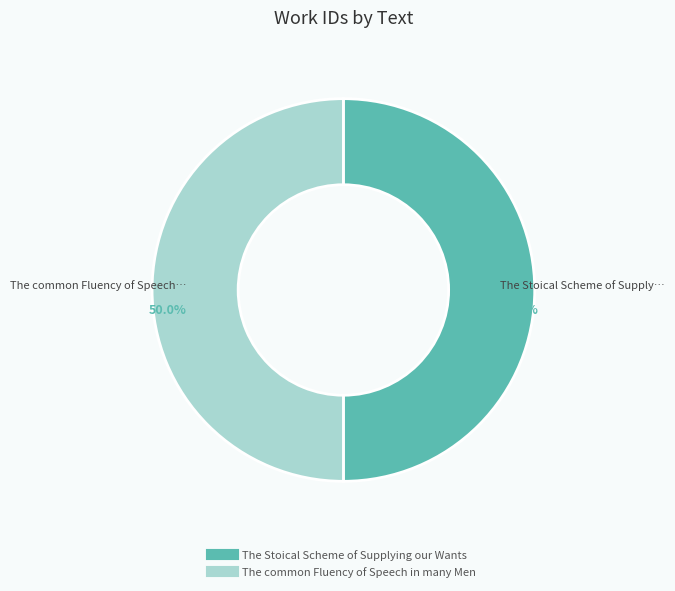

What is the ratio of the value at The common Fluency of Speech in many Men to the value at The Stoical Scheme of Supplying our Wants?

1.0